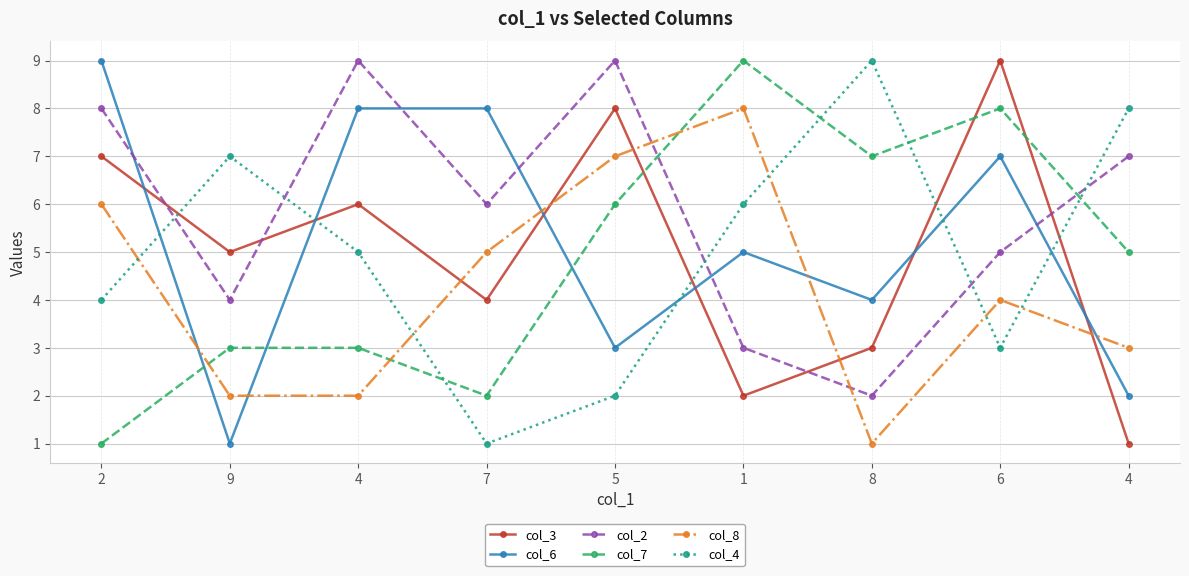

True or false: col_3 and col_8 cross at least once.

True